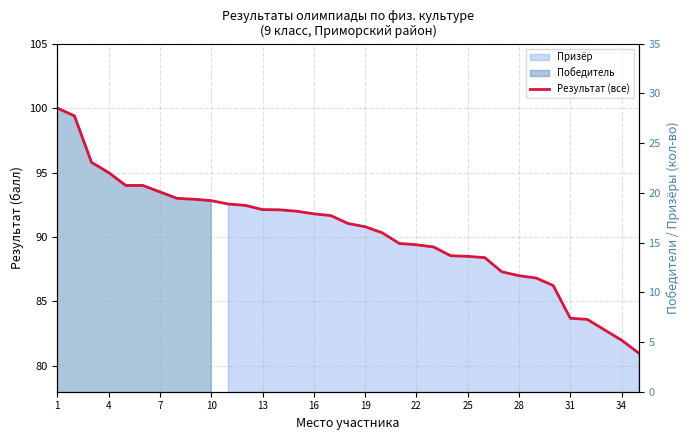

Read the value at 28.

86.8